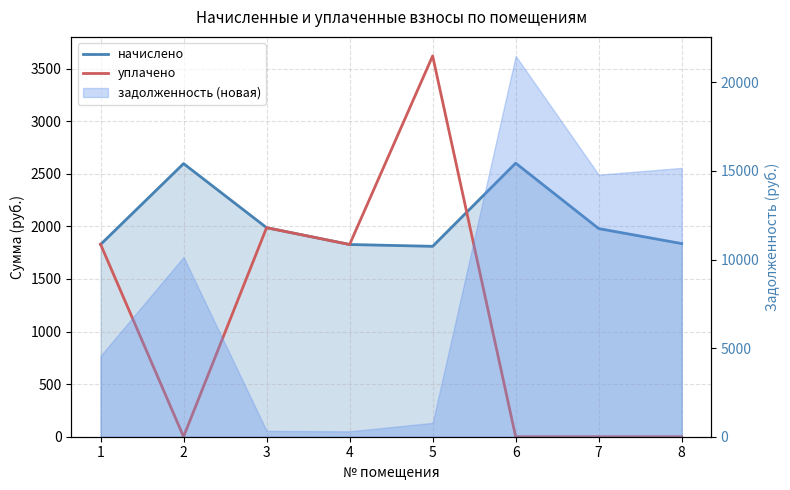

Is it true that уплачено equals 2378.8 at 6?

False